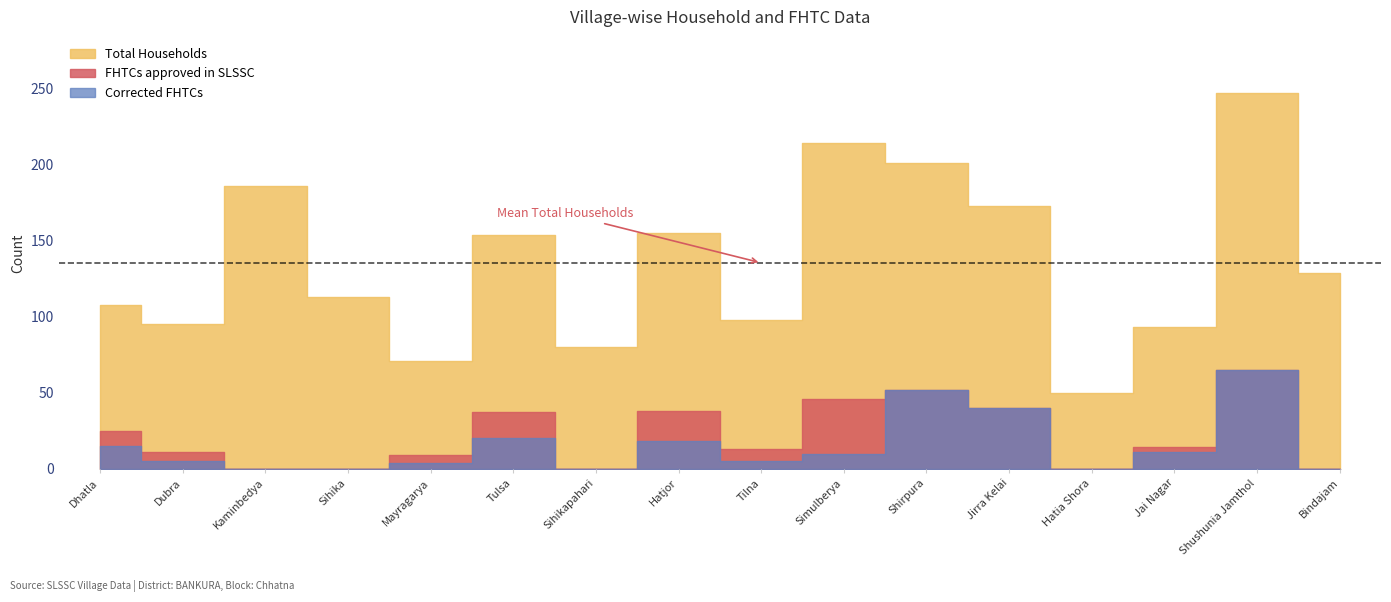

Which series has the largest range (max minus min)?

Total Households